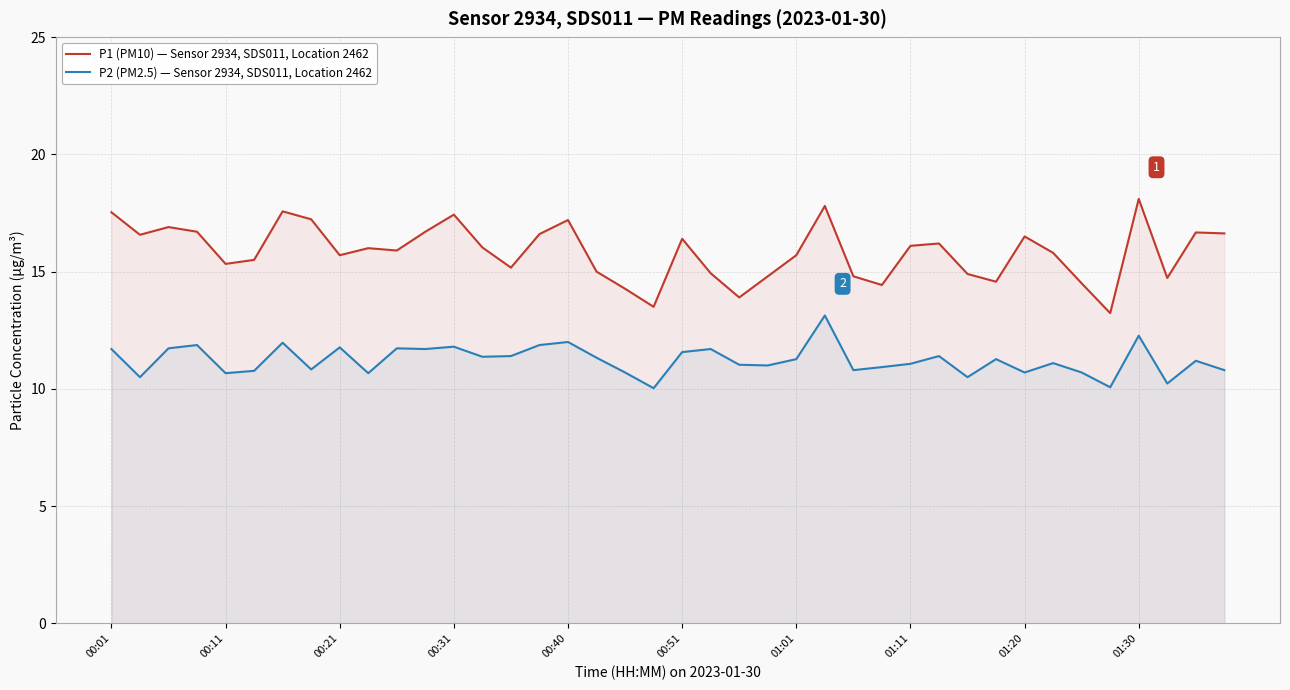

How many values in the P1 (PM10) — Sensor 2934, SDS011, Location 2462 series exceed 16?

19